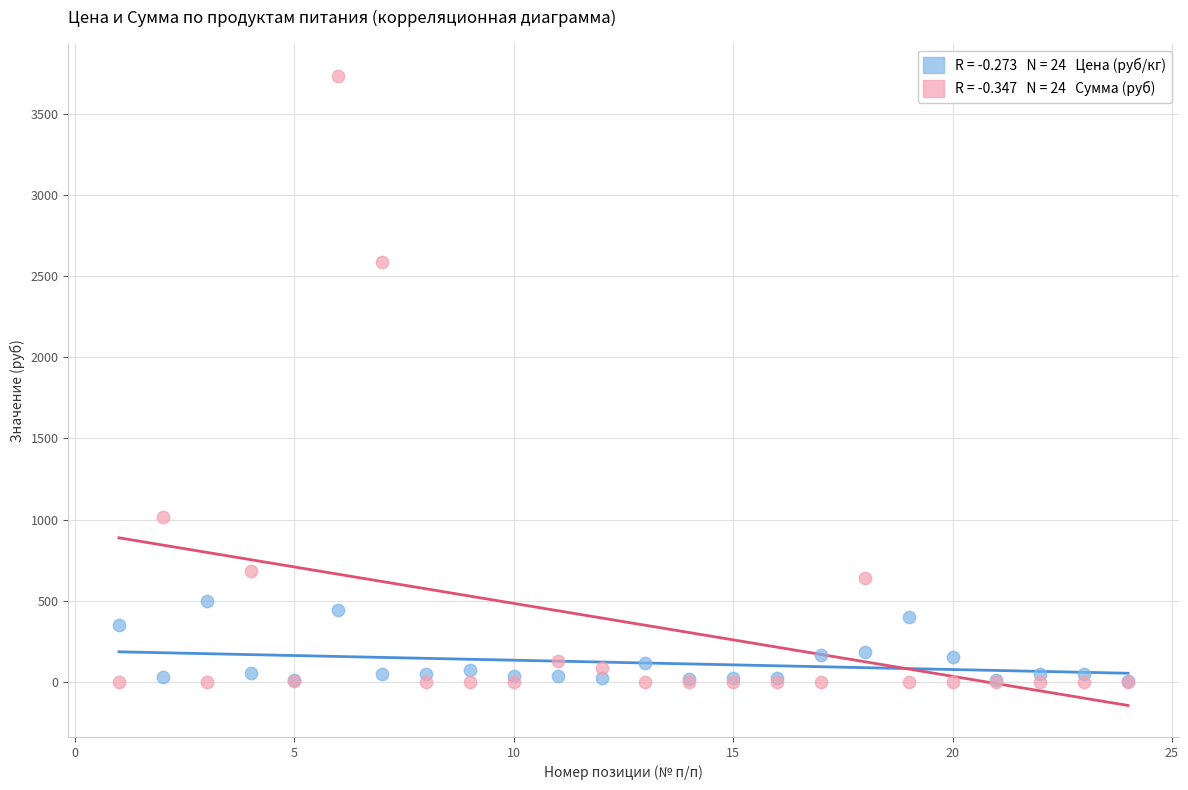

Across all series, what Y value is closest to 1869?

2586.2